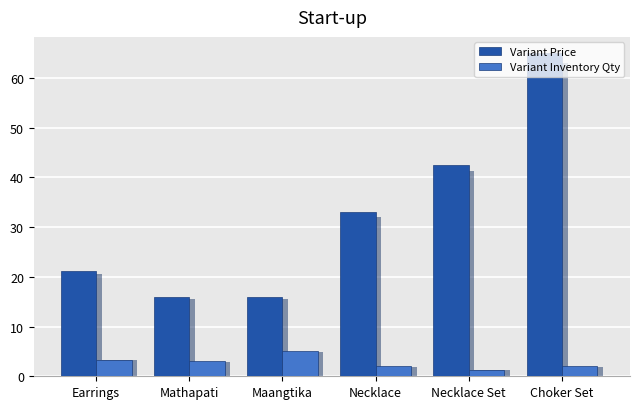

How many bars are there in total?

12